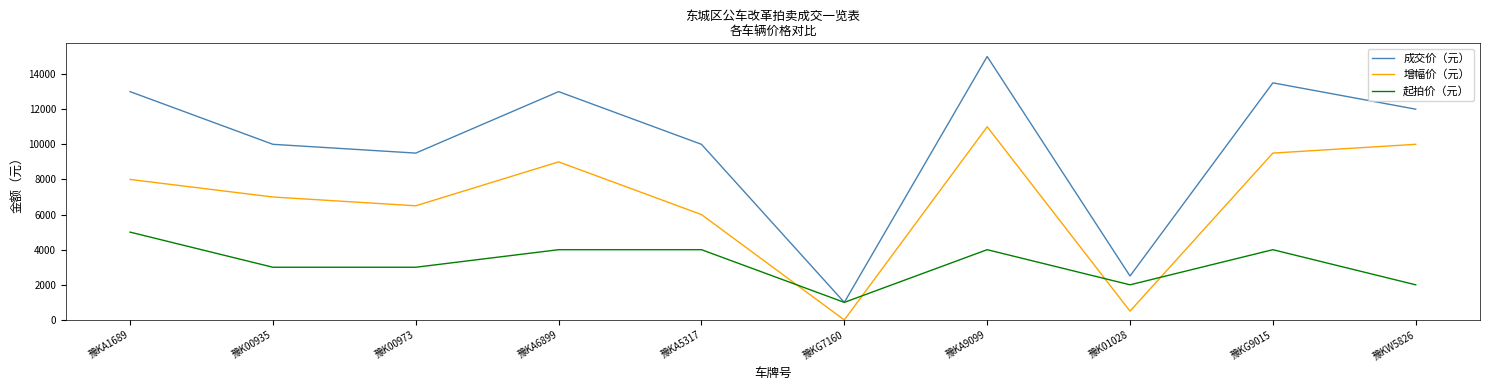

Reading left to right, extract all data points from this chart.

成交价（元）: 豫KA1689=13000	豫K00935=10000	豫K00973=9500	豫KA6899=13000	豫KA5317=10000	豫KG7160=1000	豫KA9099=15000	豫K01028=2500	豫KG9015=13500	豫KW5826=12000
增幅价（元）: 豫KA1689=8000	豫K00935=7000	豫K00973=6500	豫KA6899=9000	豫KA5317=6000	豫KG7160=0	豫KA9099=11000	豫K01028=500	豫KG9015=9500	豫KW5826=10000
起拍价（元）: 豫KA1689=5000	豫K00935=3000	豫K00973=3000	豫KA6899=4000	豫KA5317=4000	豫KG7160=1000	豫KA9099=4000	豫K01028=2000	豫KG9015=4000	豫KW5826=2000